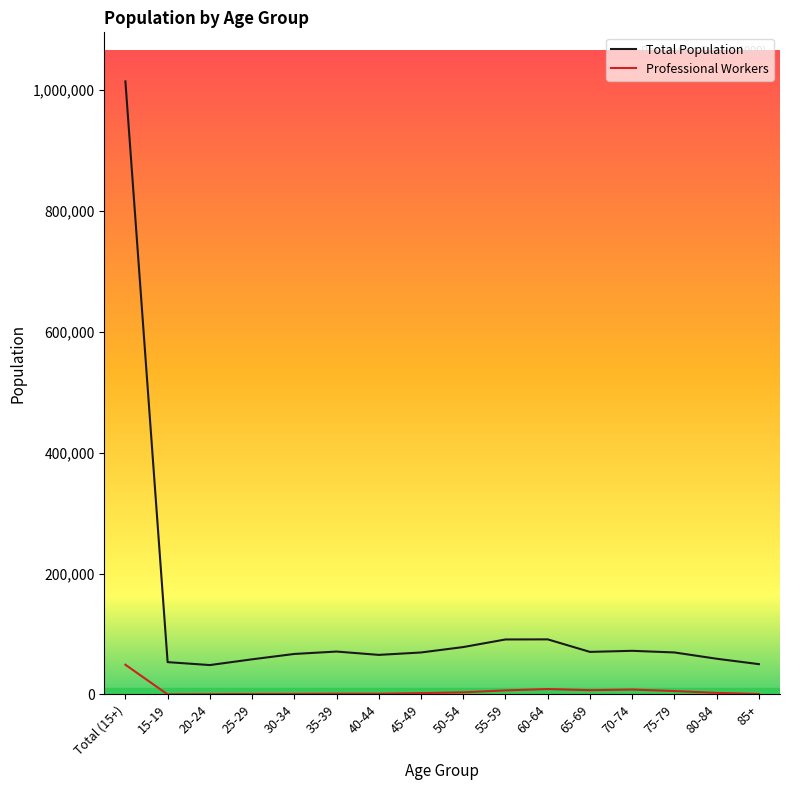

Between 35-39 and 40-44, which is larger?

35-39